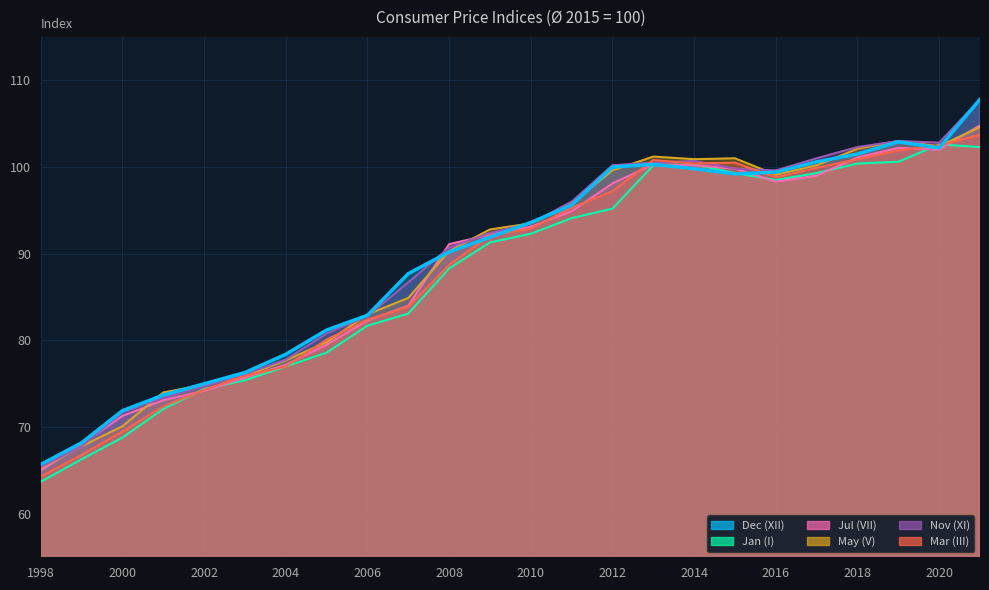

The Jul (VII) series shows 74.2 at 2002. True or false?

True